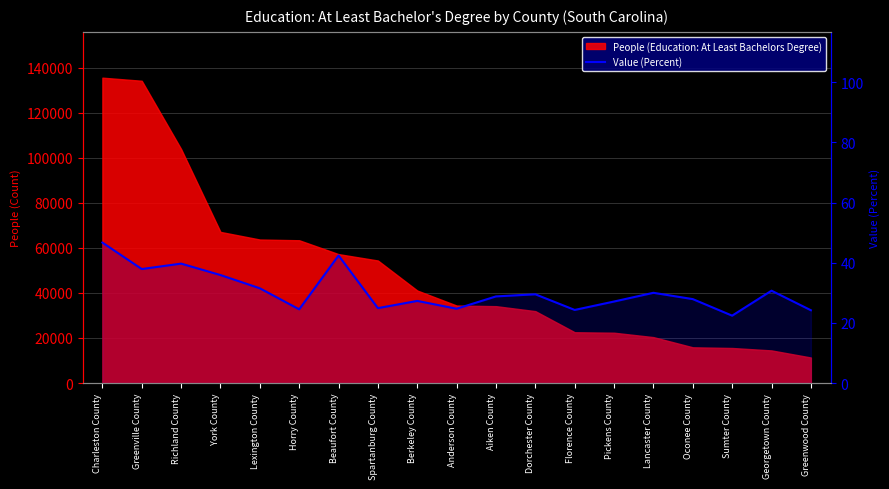

What is the minimum value shown in the chart?

22.4